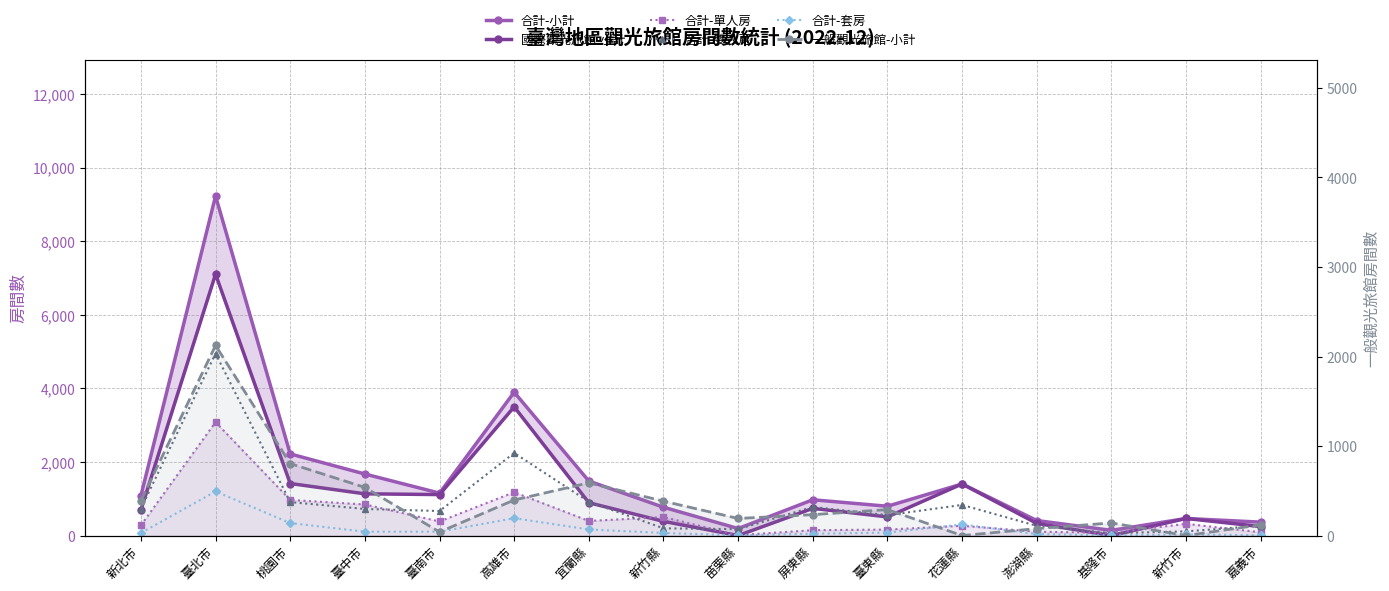

True or false: 合計-單人房 has more than 2 points higher than both neighbors.

True